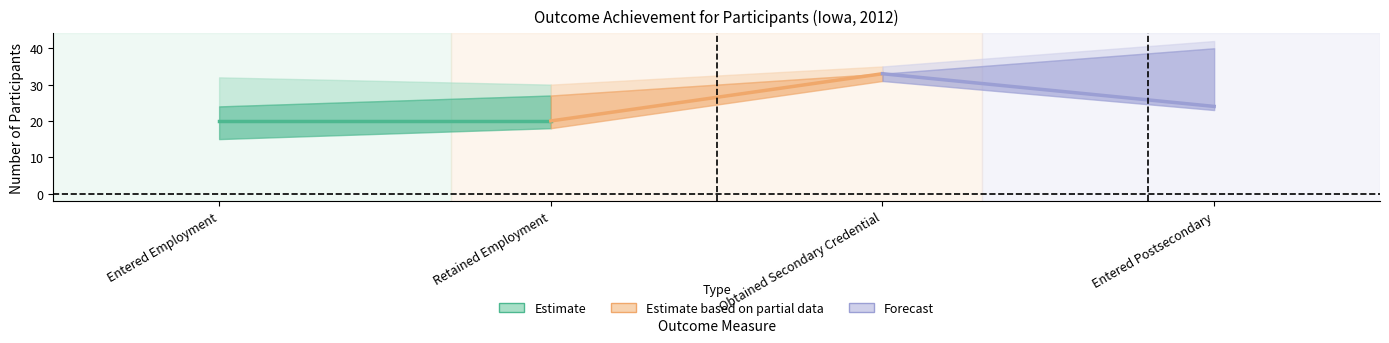

Between Retained Employment and Entered Employment, which is larger?

Retained Employment